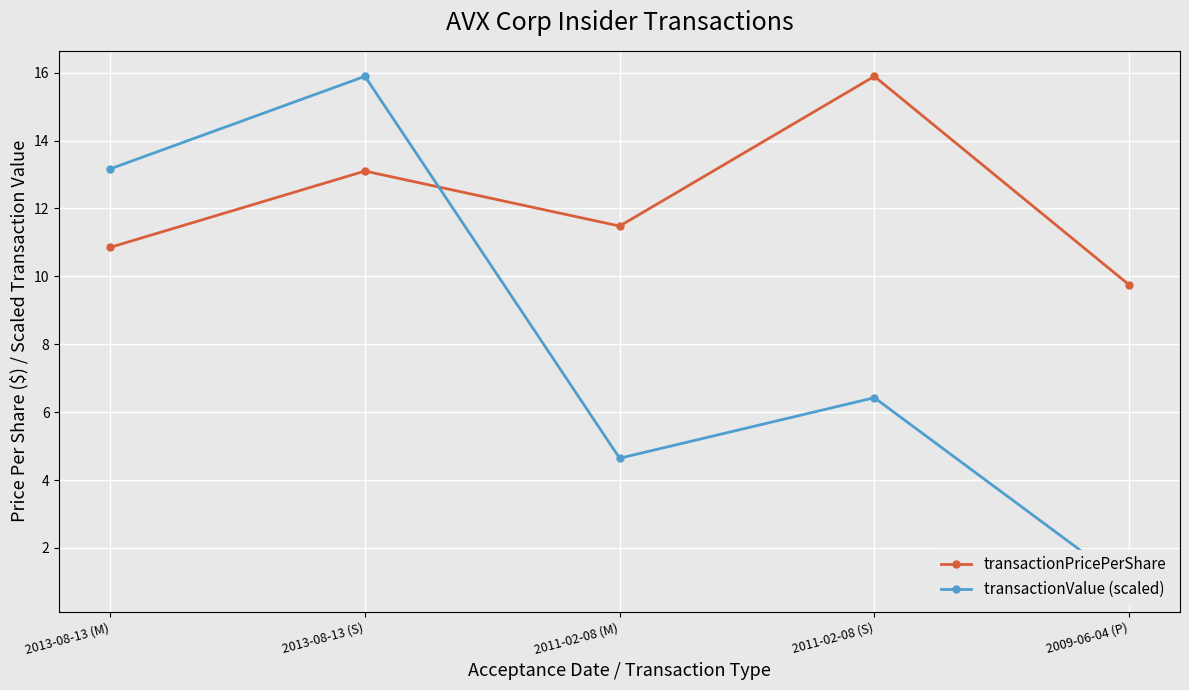

How many lines are shown in the chart?

2